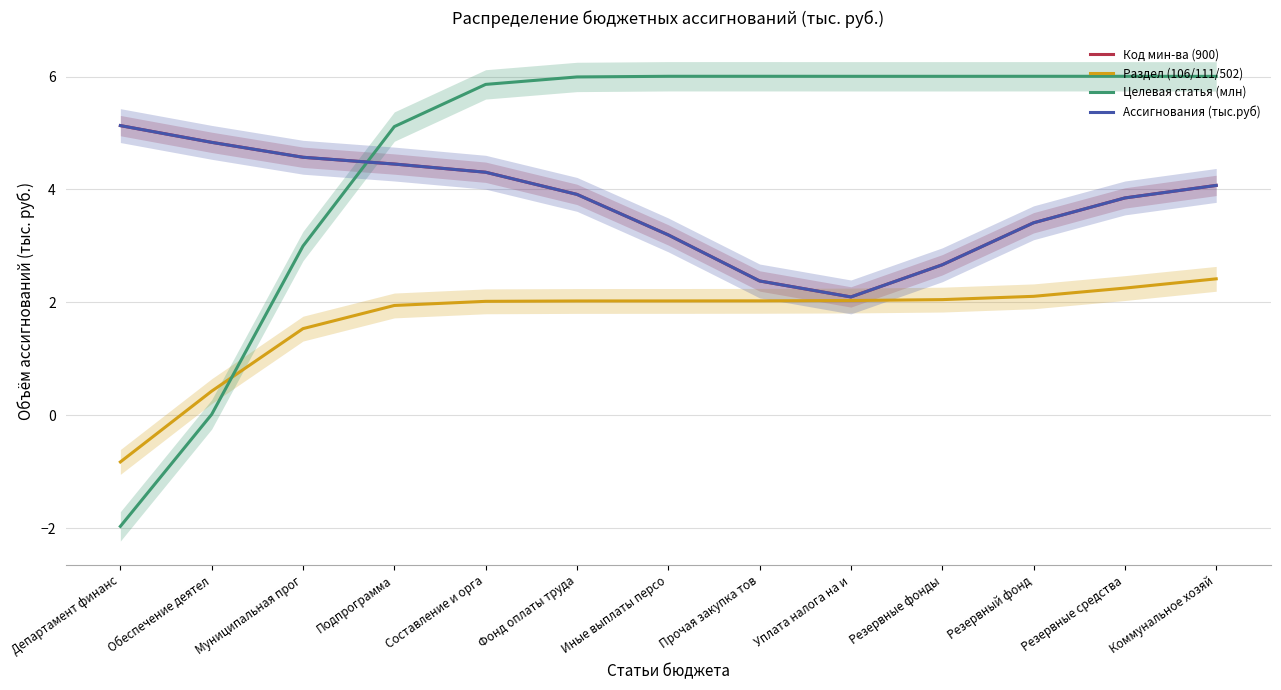

What is the label of the 11th point from the left?

Резервный фонд